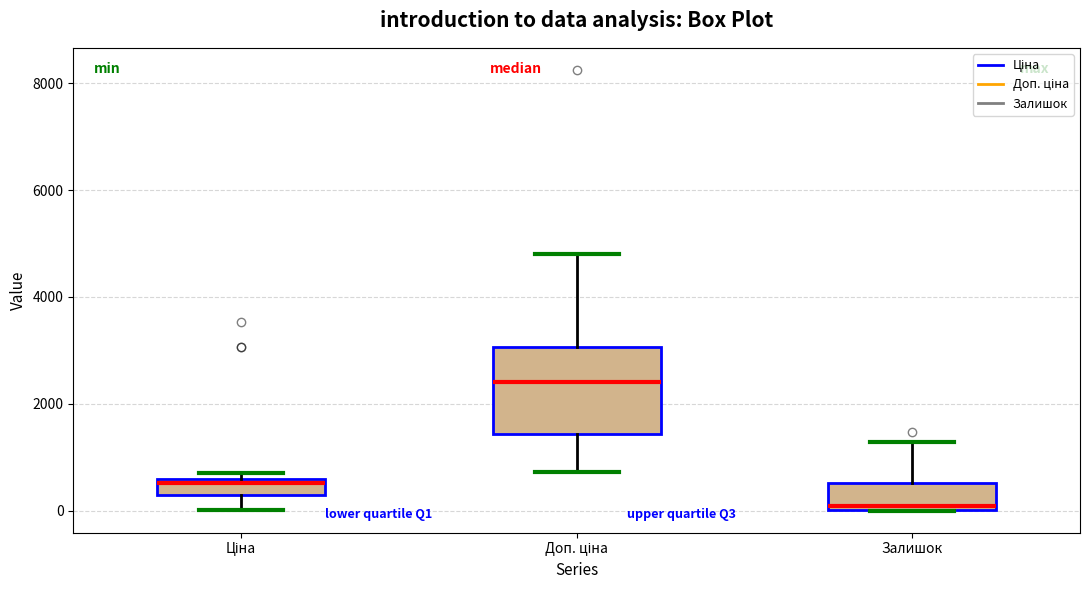

Comparing the boxes themselves (not the whiskers), which one is the tallest?

Доп. ціна